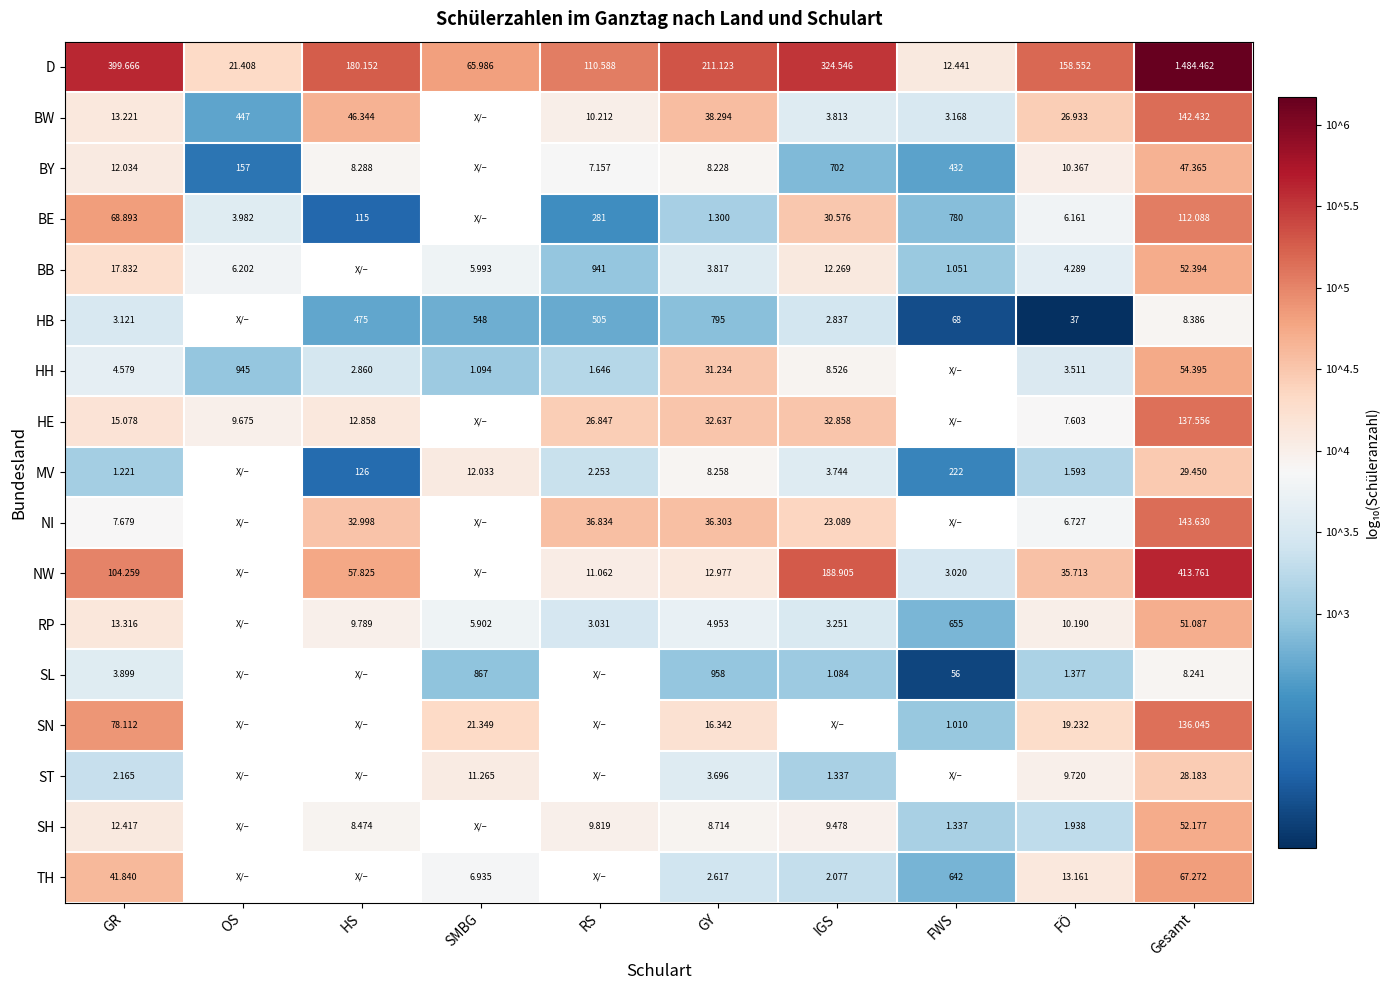

Which category has the lowest value in the NW series?

FWS